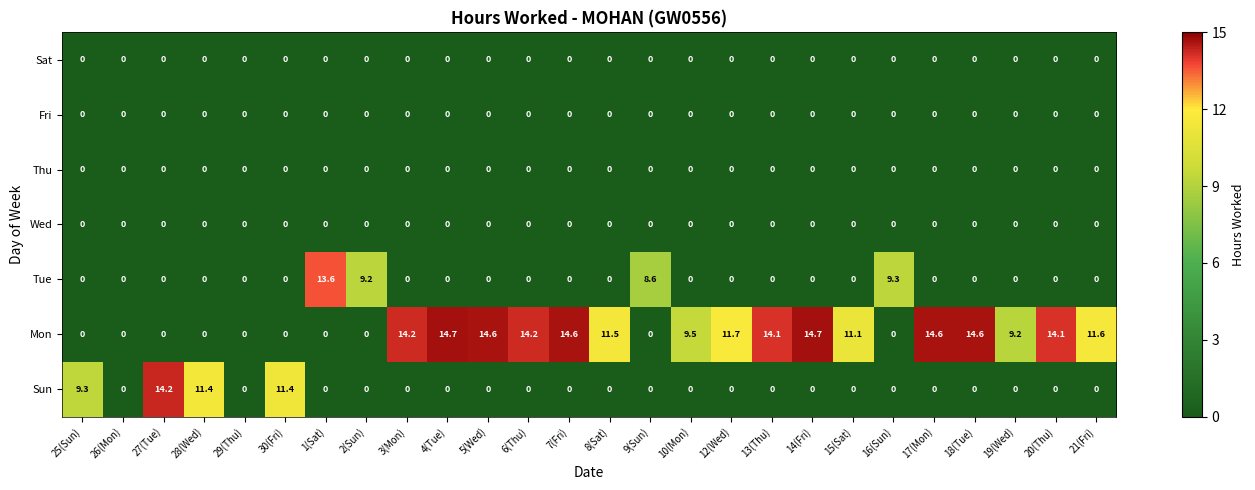

Is it true that Tue equals 13.6 at 1(Sat)?

True